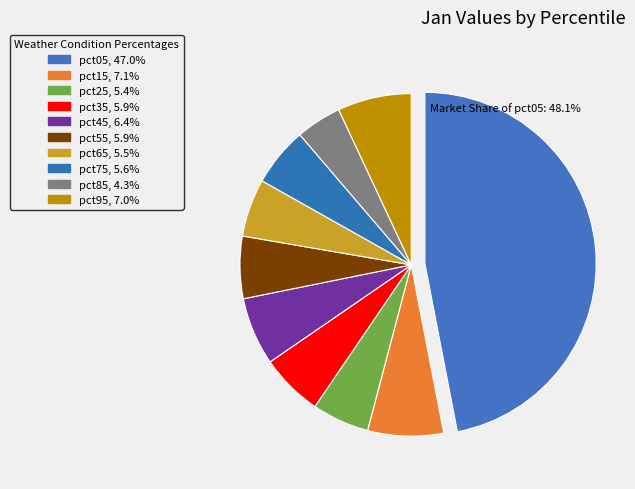

To the nearest percent, what portion does pct95 represent?

7%